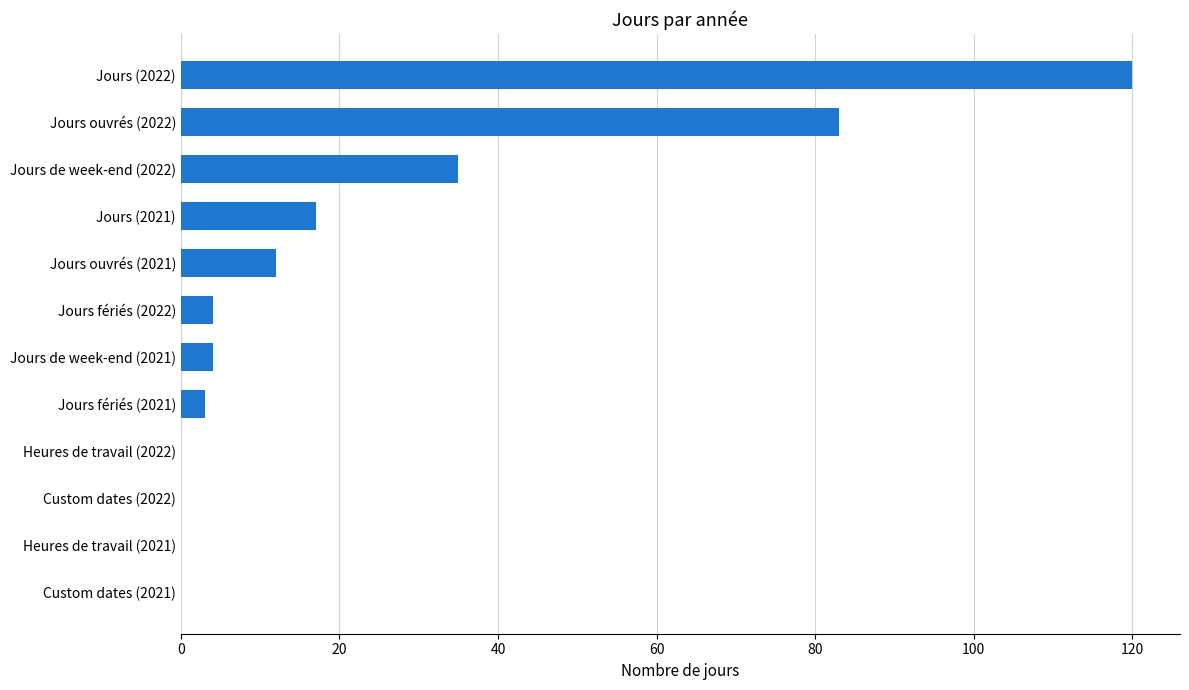

Where is the data nearest to the value 60?

Jours ouvrés (2022)